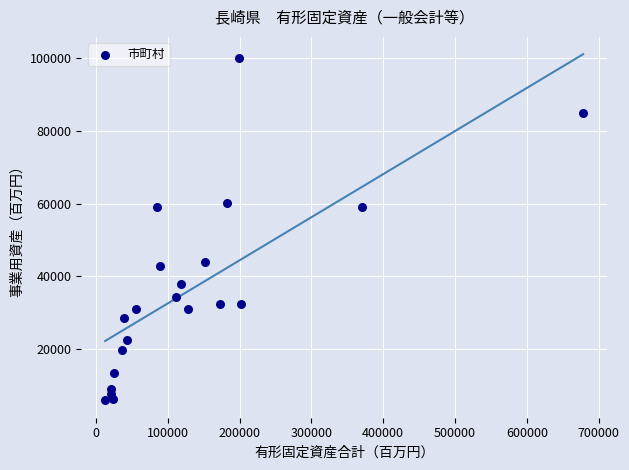

What is the range of Y values (max minus min)?

94102